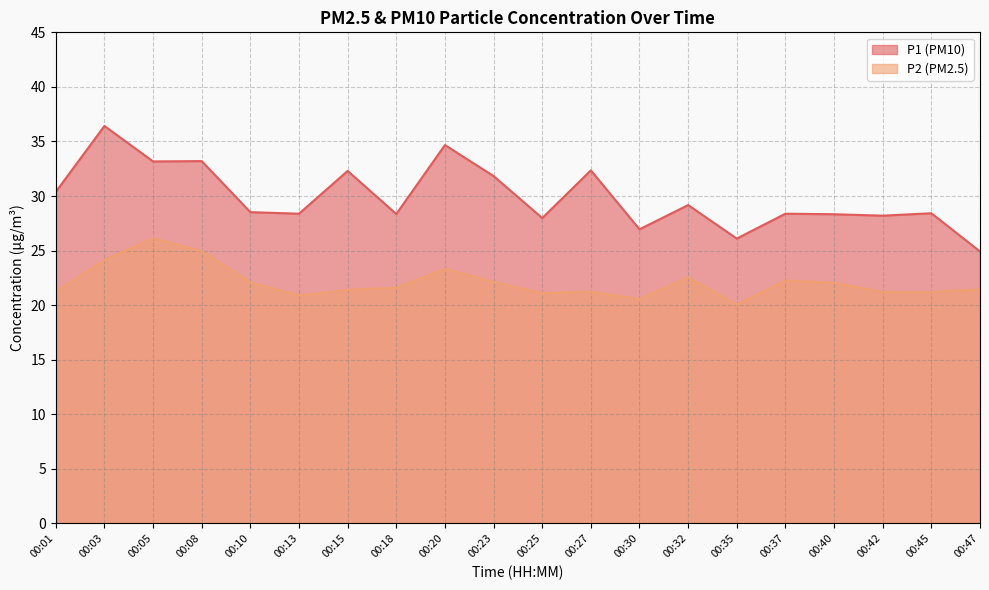

Is the value of P1 at 00:25 greater than the value of P2 at 00:15?

Yes